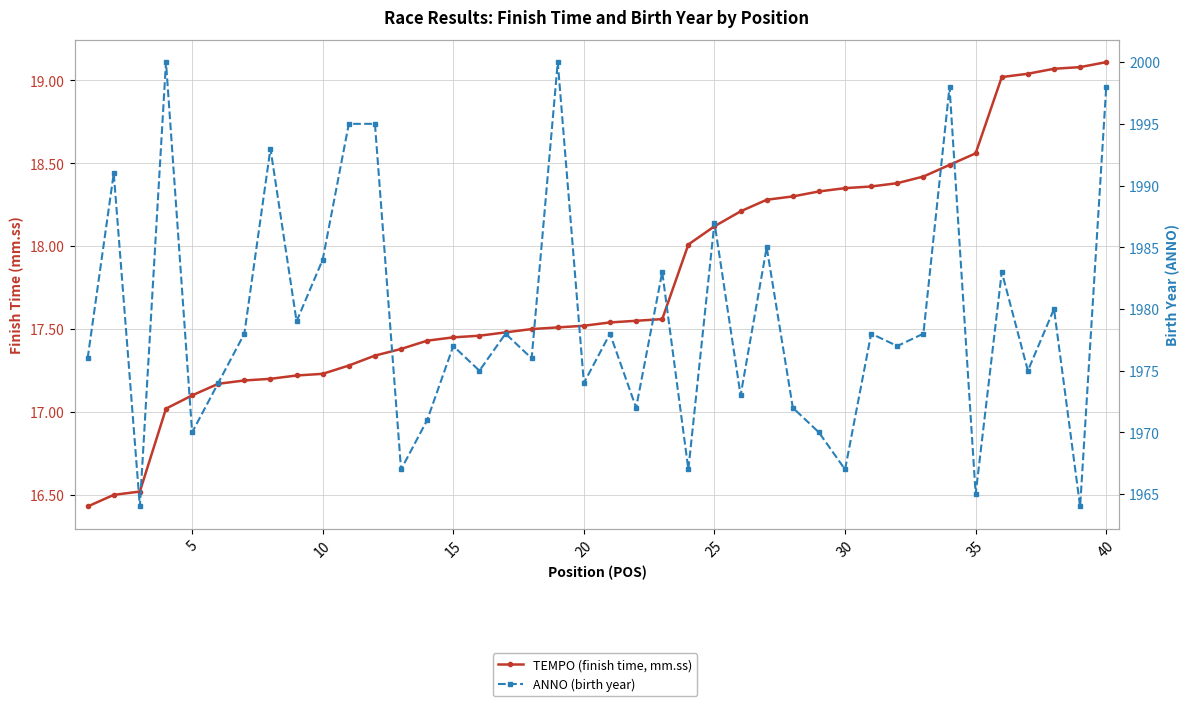

Is the value of ANNO (birth year) at 15 greater than the value of TEMPO (finish time, mm.ss) at 10?

Yes